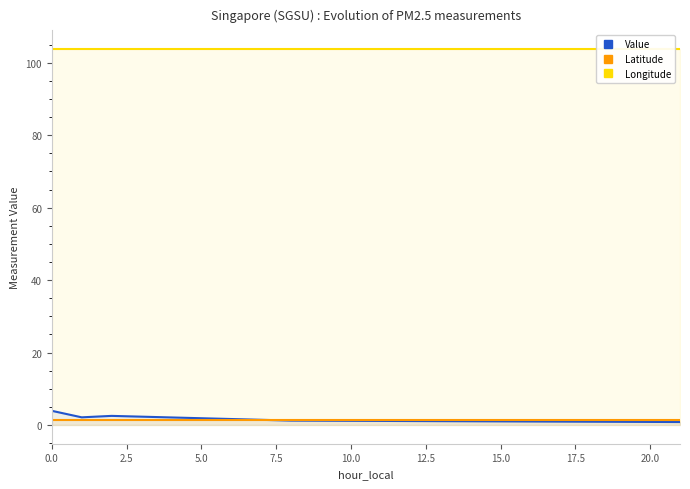

Rank the series by their maximum value, from lowest to highest.

Latitude, Value, Longitude